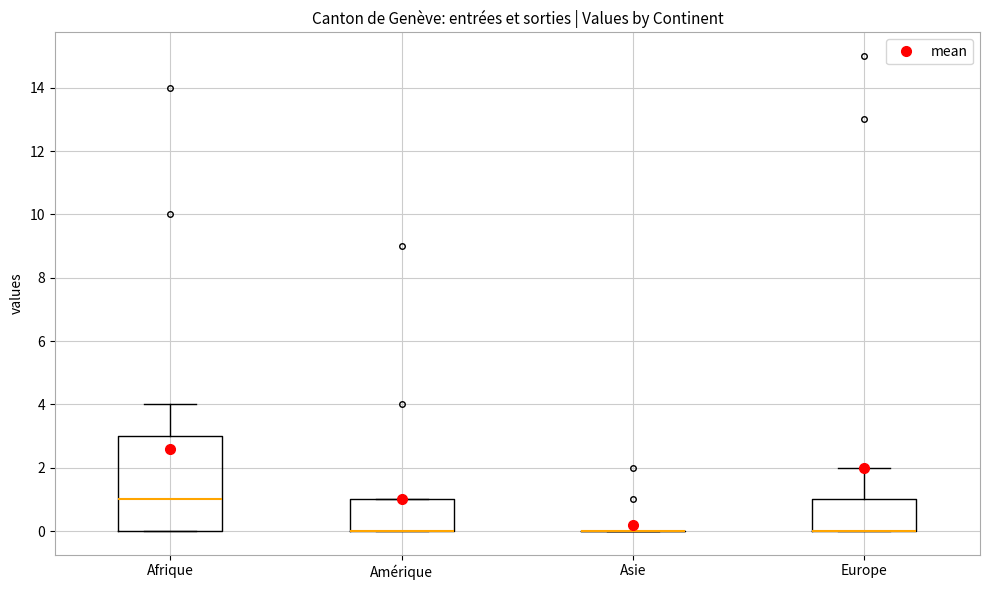

Reading left to right, read every box against the y-axis: the position of its median line, the range the box covers, and the ends of its whiskers. The values are not printed on the chart, so give them approximately, as read against the axis.

Afrique: median 1, box 0 to 3, whiskers 0 to 4
Amérique: median 0 (drawn on the box's lower edge), box 0 to 1, whiskers 0 to 1
Asie: box collapsed to a line at 0, whiskers 0 to 0
Europe: median 0 (drawn on the box's lower edge), box 0 to 1, whiskers 0 to 2